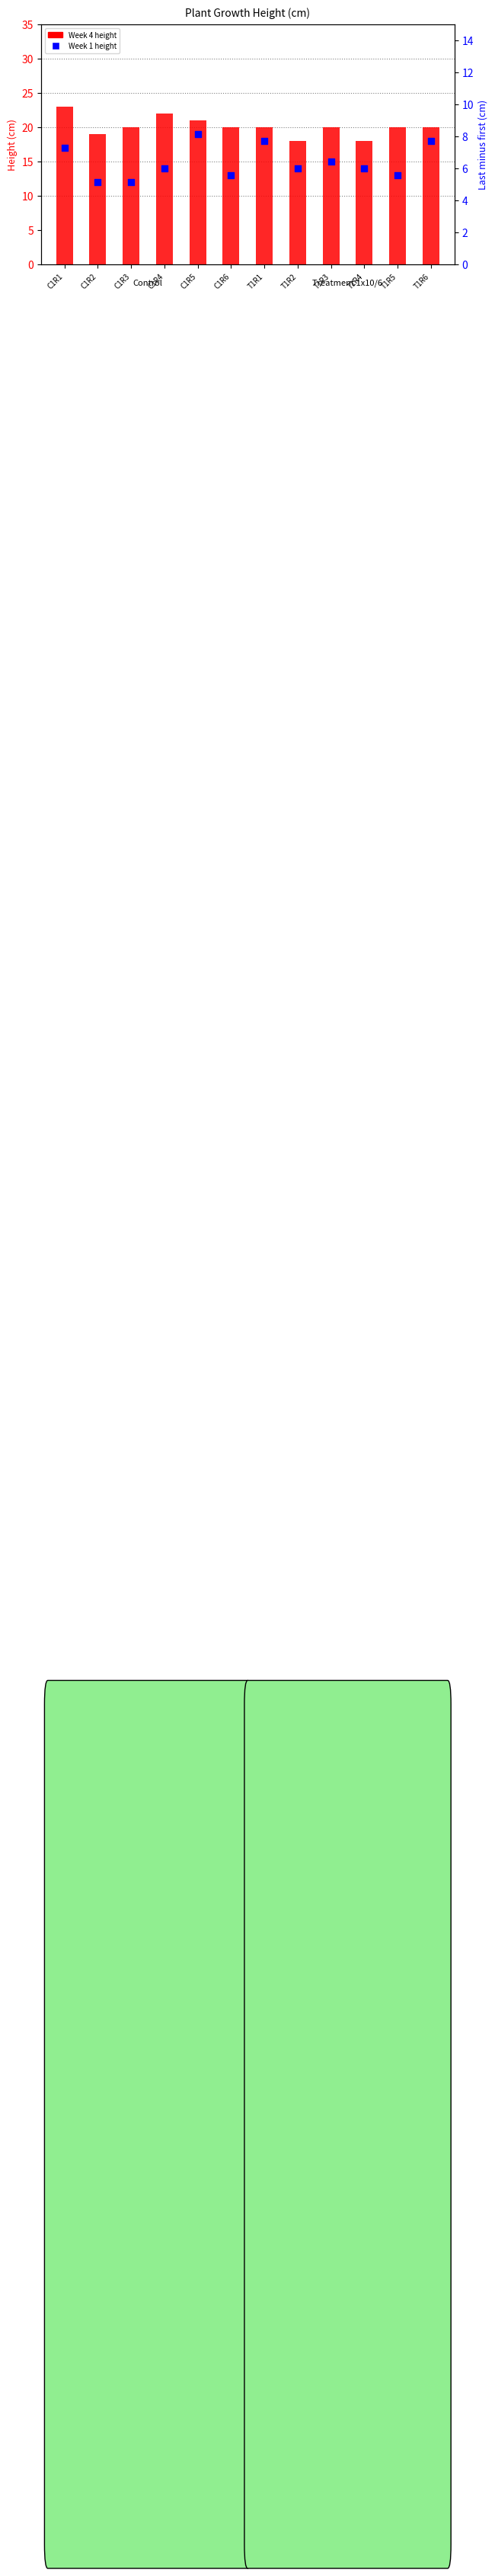

At which category is the sum across all series the highest?

C1R1